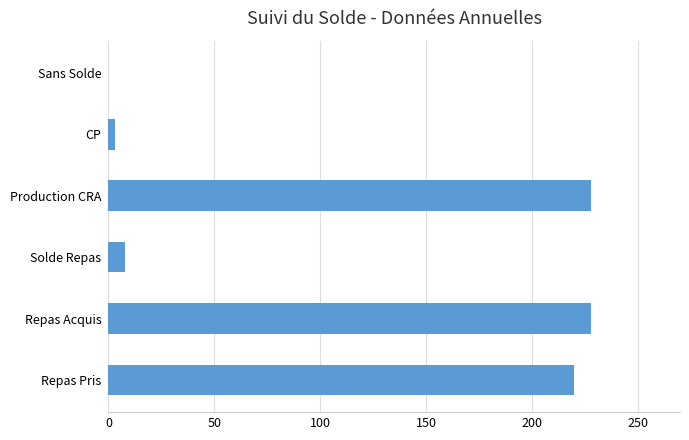

Which has a higher value, Repas Pris or Production CRA?

Production CRA